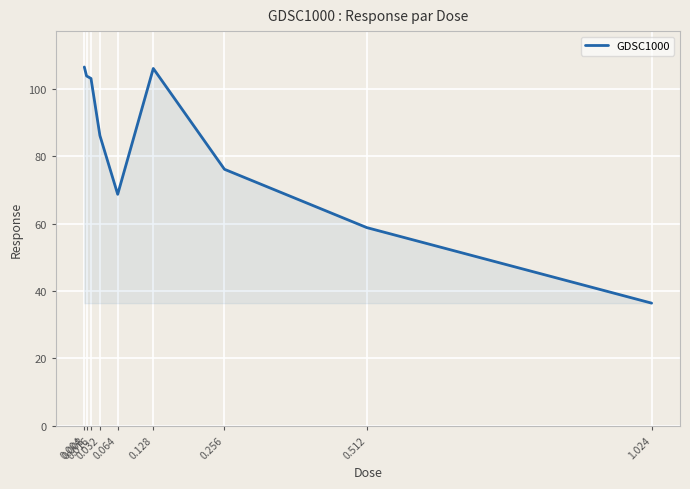

Which label corresponds to the smallest value in the chart?

1.024